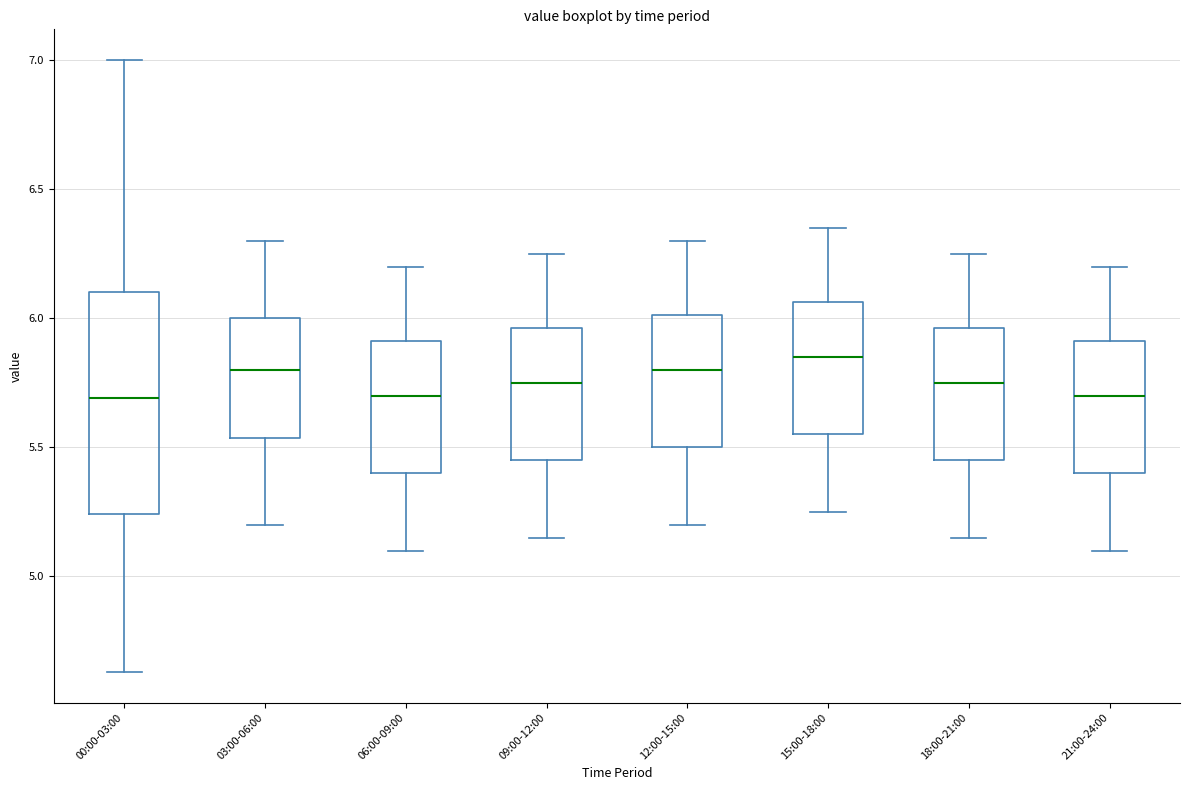

Reading left to right, transcribe this box plot: for each box, give where its median line is, the range the box spans, and where its two whiskers end, as read against the y-axis. The values are not printed on the chart, so give them approximately, as read against the axis.

00:00-03:00: median 5.70, box 5.25 to 6.10, whiskers 4.65 to 7.00
03:00-06:00: median 5.80, box 5.55 to 6.00, whiskers 5.20 to 6.30
06:00-09:00: median 5.70, box 5.40 to 5.90, whiskers 5.10 to 6.20
09:00-12:00: median 5.75, box 5.45 to 5.95, whiskers 5.15 to 6.25
12:00-15:00: median 5.80, box 5.50 to 6.00, whiskers 5.20 to 6.30
15:00-18:00: median 5.85, box 5.55 to 6.05, whiskers 5.25 to 6.35
18:00-21:00: median 5.75, box 5.45 to 5.95, whiskers 5.15 to 6.25
21:00-24:00: median 5.70, box 5.40 to 5.90, whiskers 5.10 to 6.20